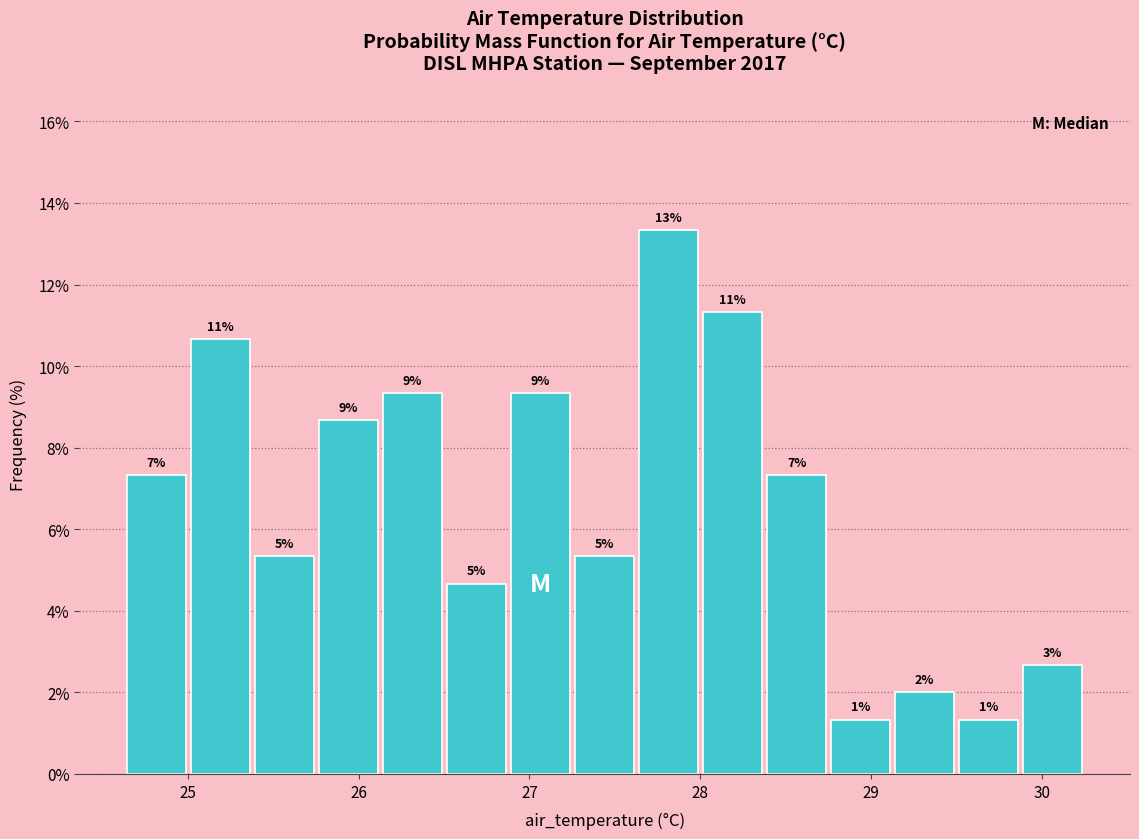

Read against the x-axis, roughly where is the centre of the tallest bar?

27.8